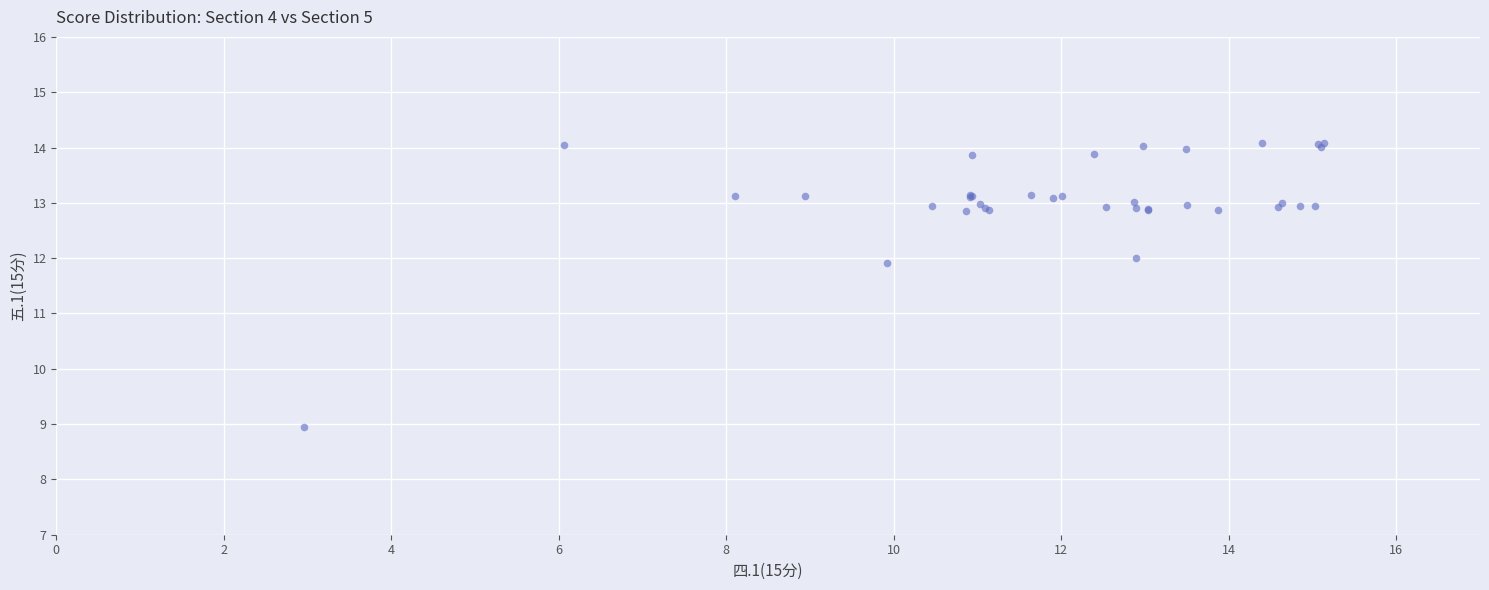

What Y value in the scatter plot is closest to 11?

11.9